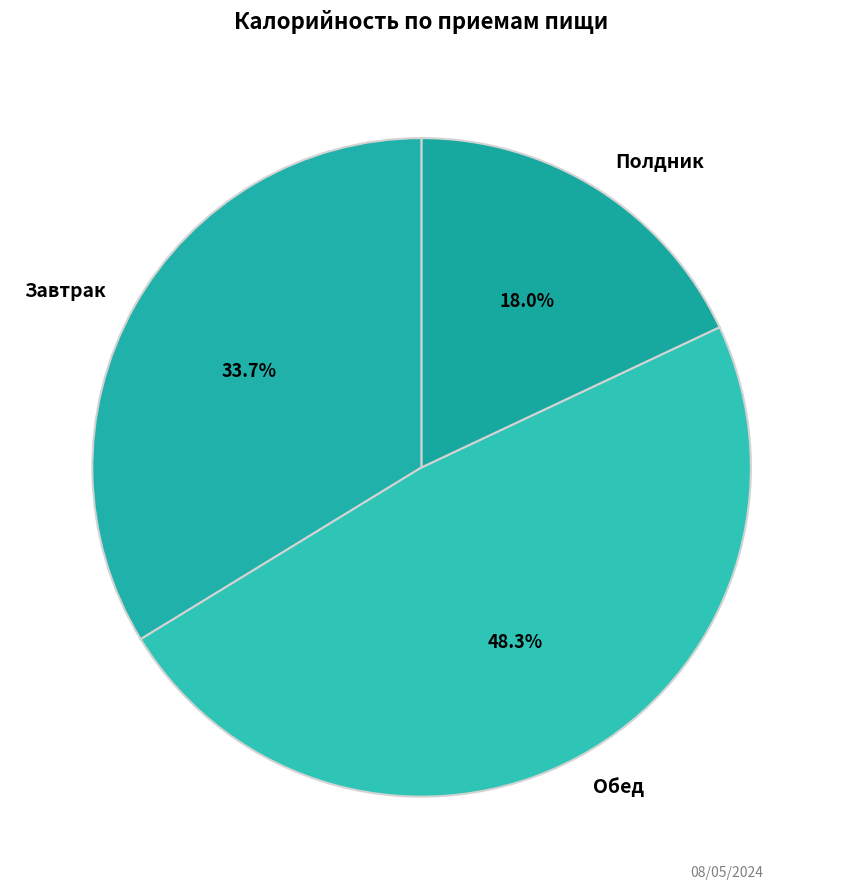

To the nearest percent, what percentage of the pie is Обед?

48%